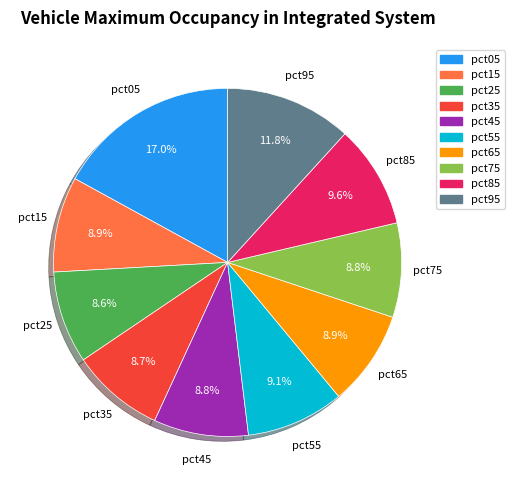

What portion of the pie excludes pct75?

91.2%